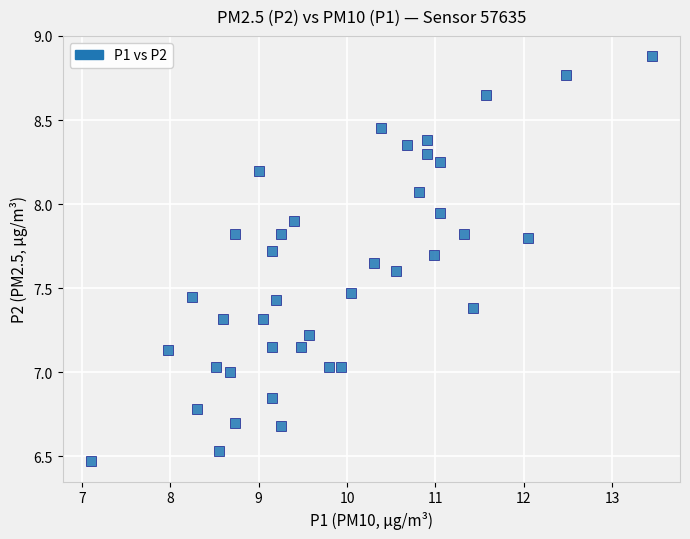

What is the range of X values (max minus min)?

6.3